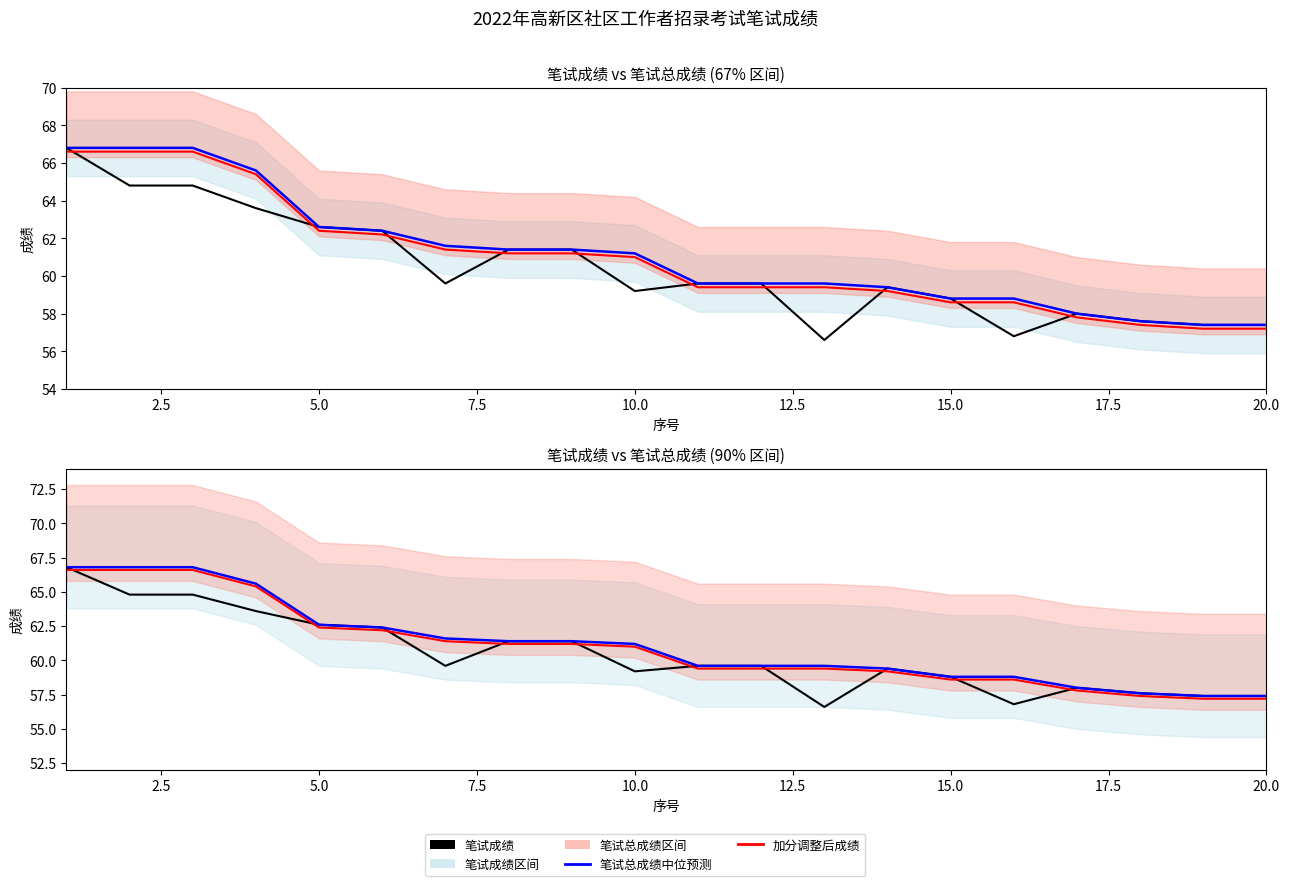

How many lines are shown in the chart?

3